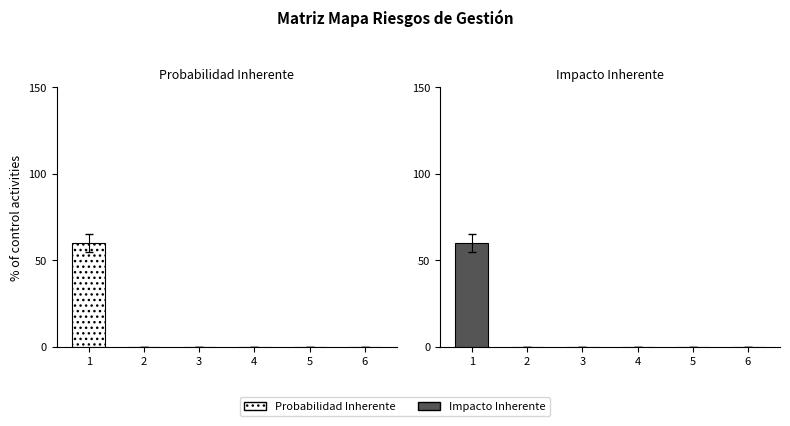

At how many categories does at least one series exceed 21?

1